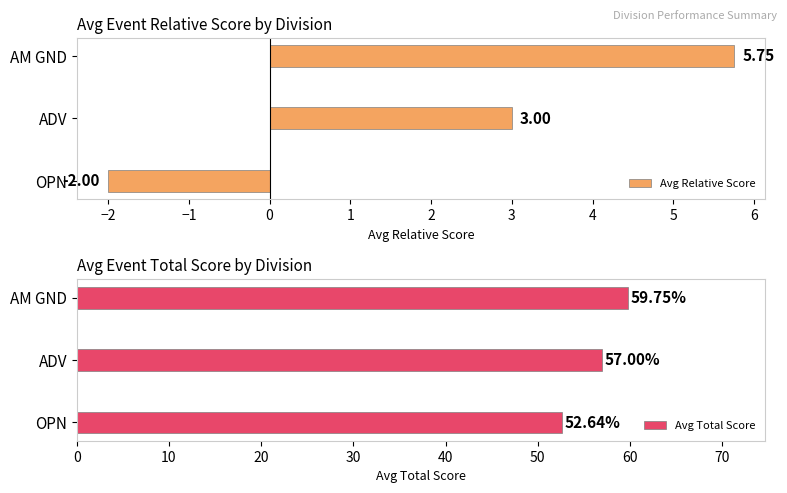

At which label does Avg Relative Score reach its minimum?

OPN